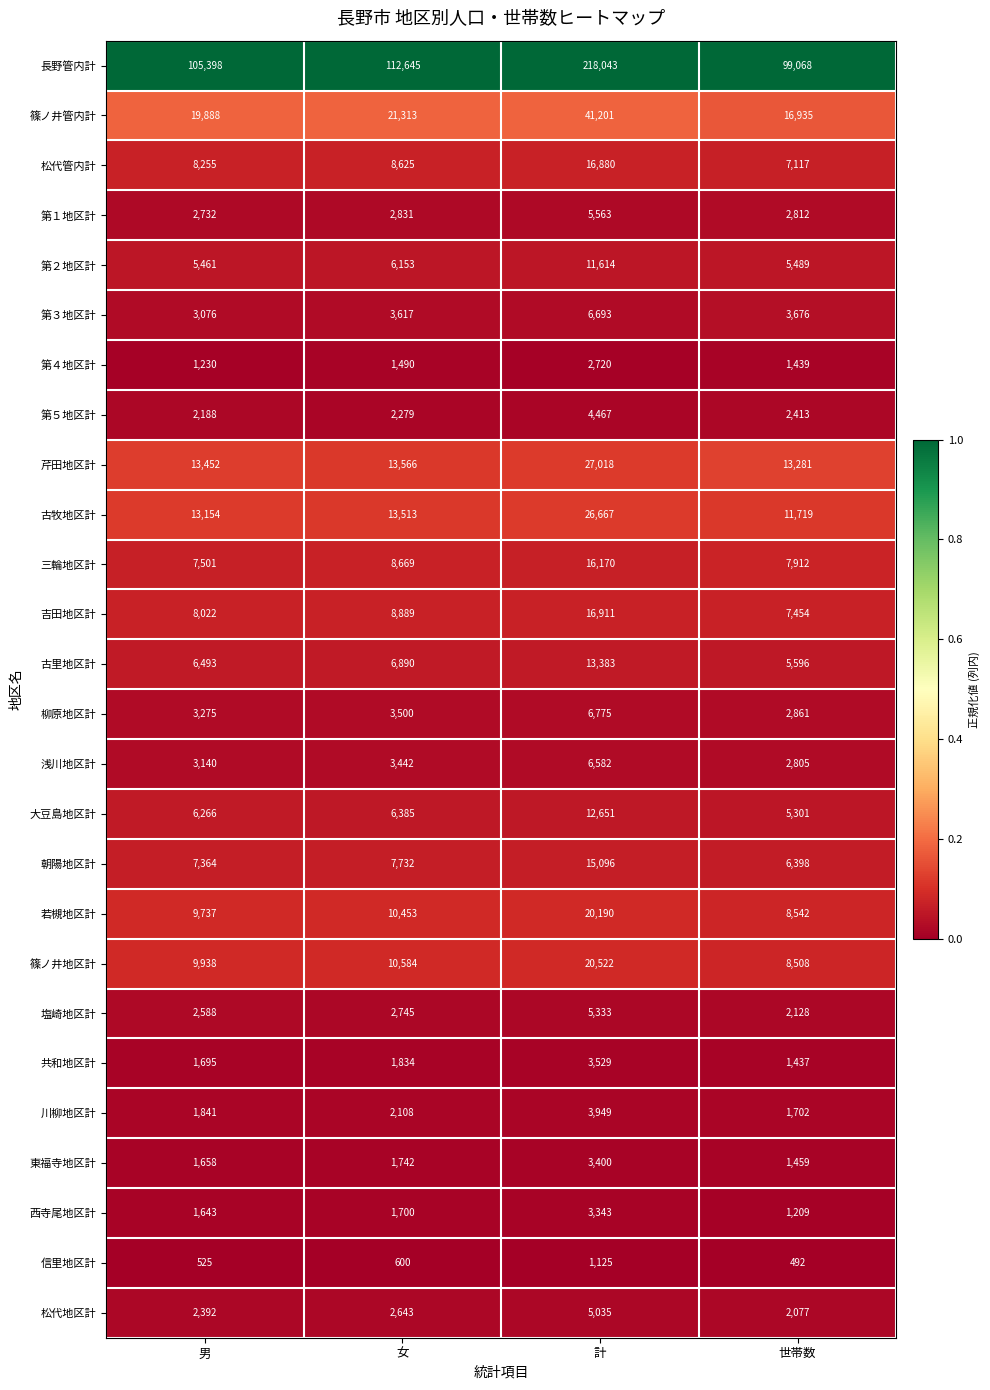

What is the spread (max minus min) of values at 計?

216918